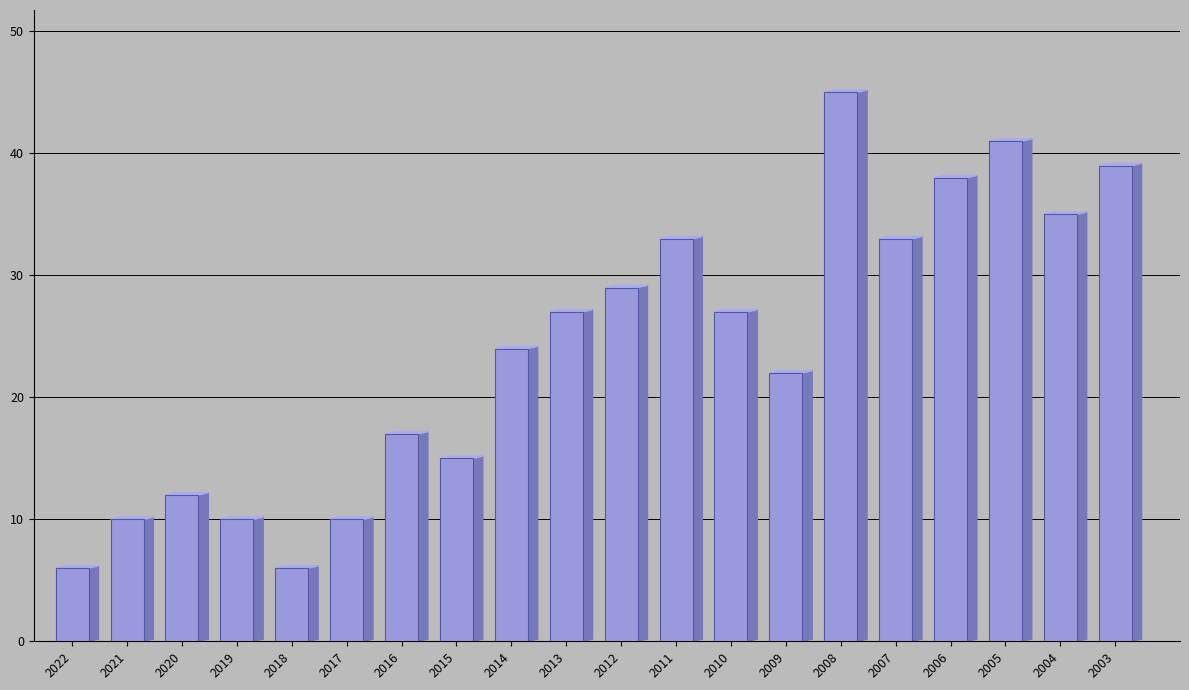

Reading left to right, what are all the values shown in this chart?

6	10	12	10	6	10	17	15	24	27	29	33	27	22	45	33	38	41	35	39